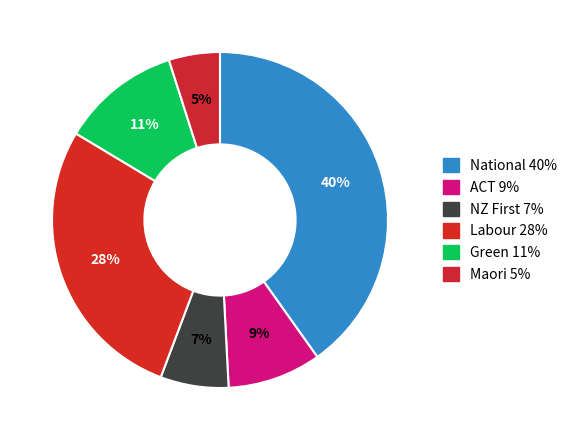

To the nearest percent, what percentage of the pie is Maori?

5%